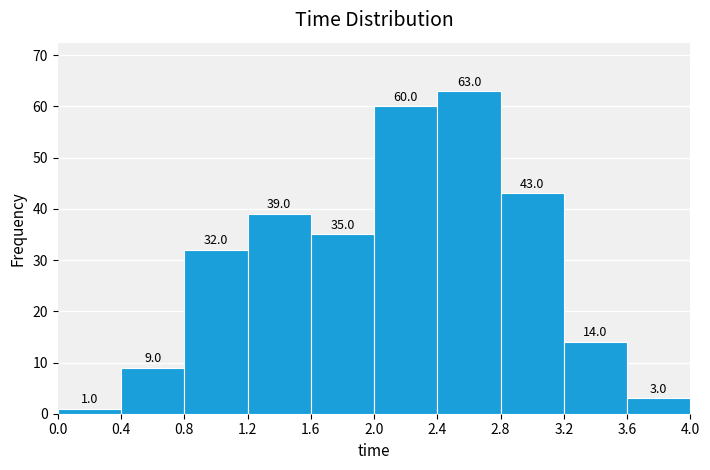

Reading left to right, list every bar in this chart as the range it spans on the x-axis followed by its height.

0.0 to 0.4: 1.0
0.4 to 0.8: 9.0
0.8 to 1.2: 32.0
1.2 to 1.6: 39.0
1.6 to 2.0: 35.0
2.0 to 2.4: 60.0
2.4 to 2.8: 63.0
2.8 to 3.2: 43.0
3.2 to 3.6: 14.0
3.6 to 4.0: 3.0